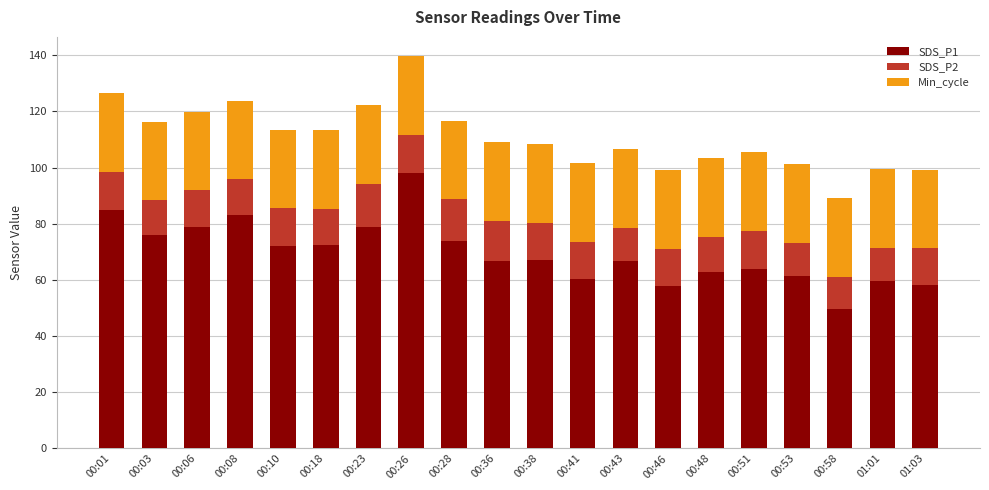

What is the difference between the SDS_P1 values at 00:06 and 00:51?

14.8